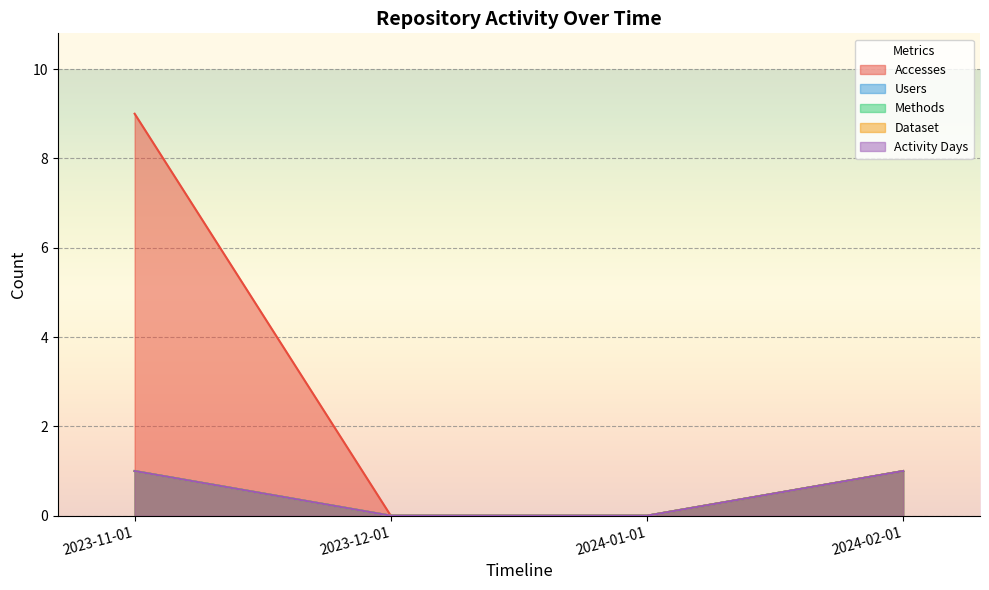

The value of Accesses at 2023-12-01 is 0. True or false?

True